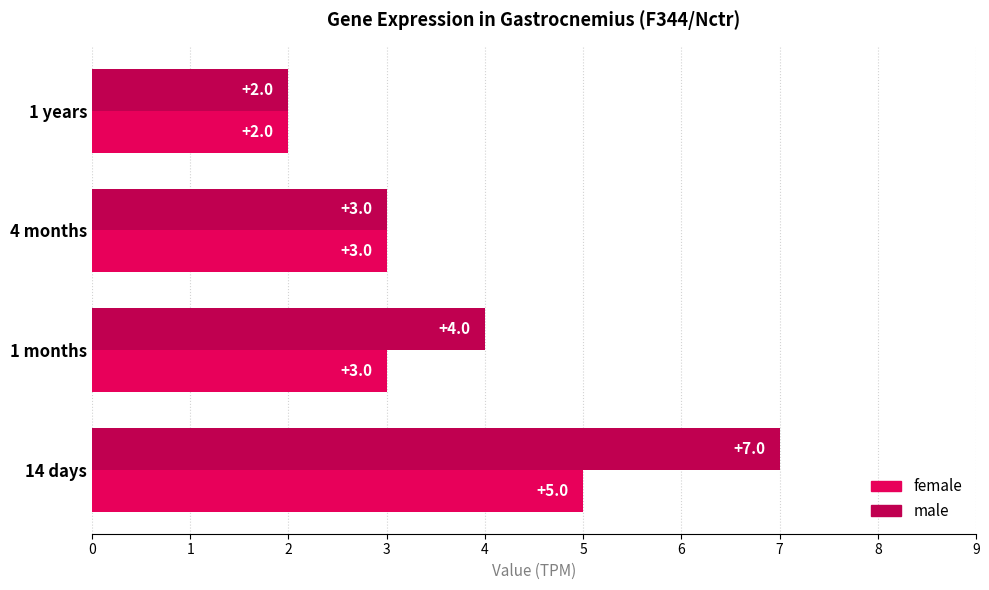

At which category is the sum across all series the highest?

14 days